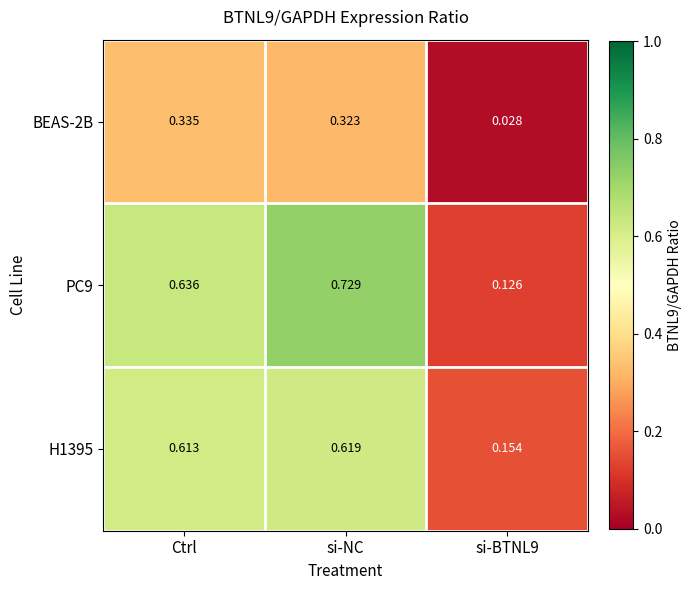

Which category has the highest value in the PC9 series?

si-NC